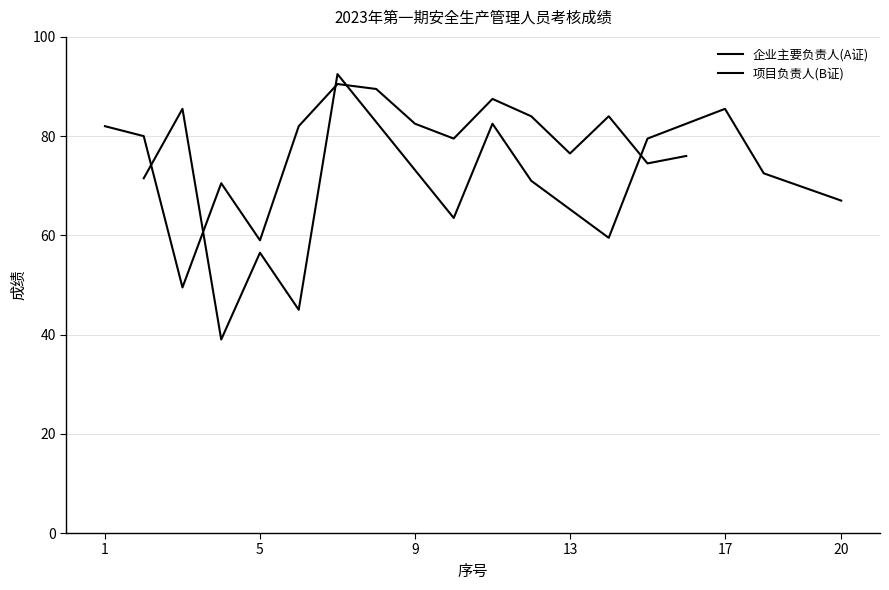

What is the difference between the highest and lowest values at 12?

13.0